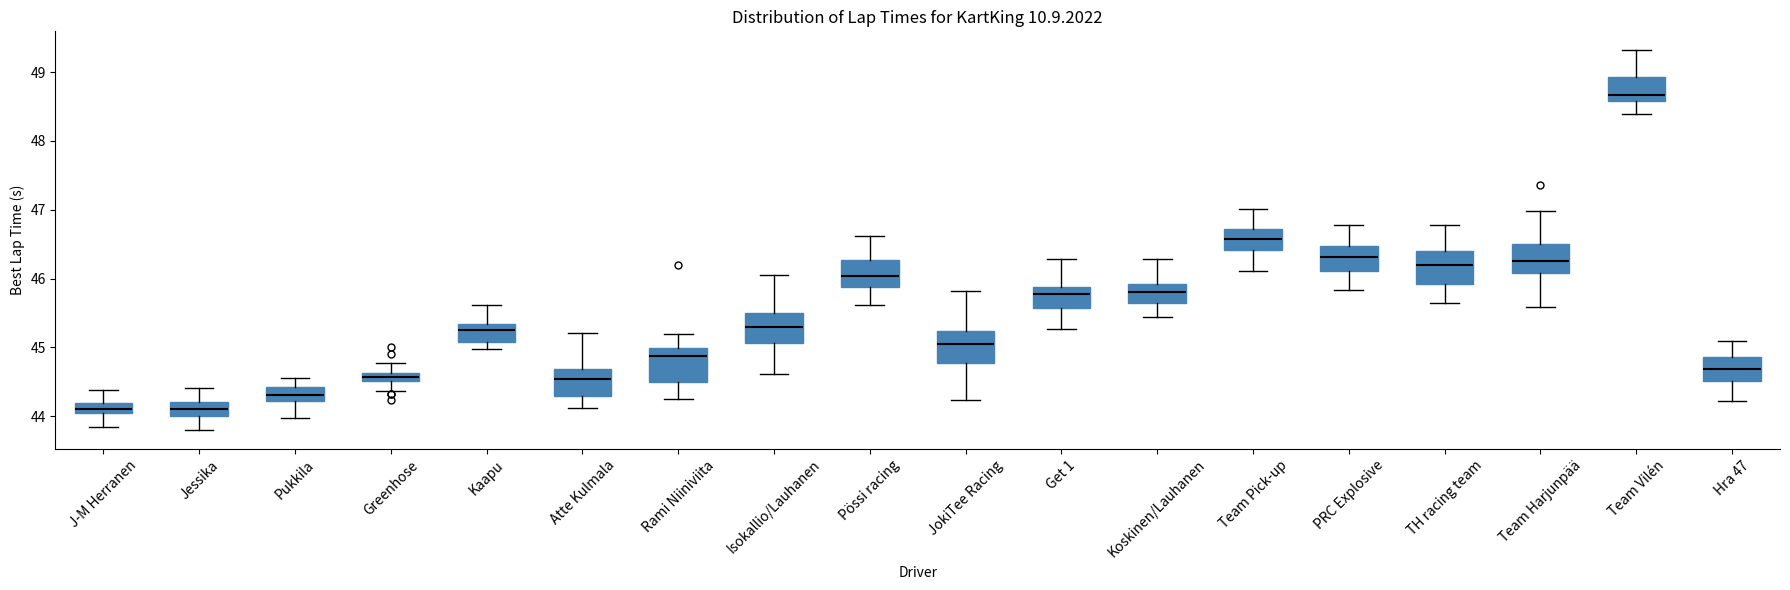

Where is the lower edge of the box for JokiTee Racing on the y-axis? The values are not printed on the chart, so give them approximately, as read against the axis.

44.8